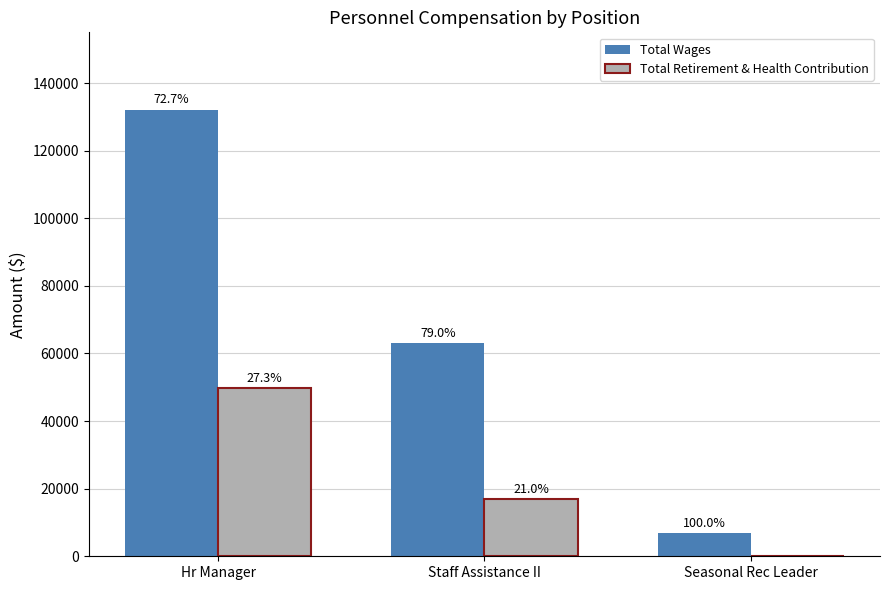

How many groups of bars are there?

3